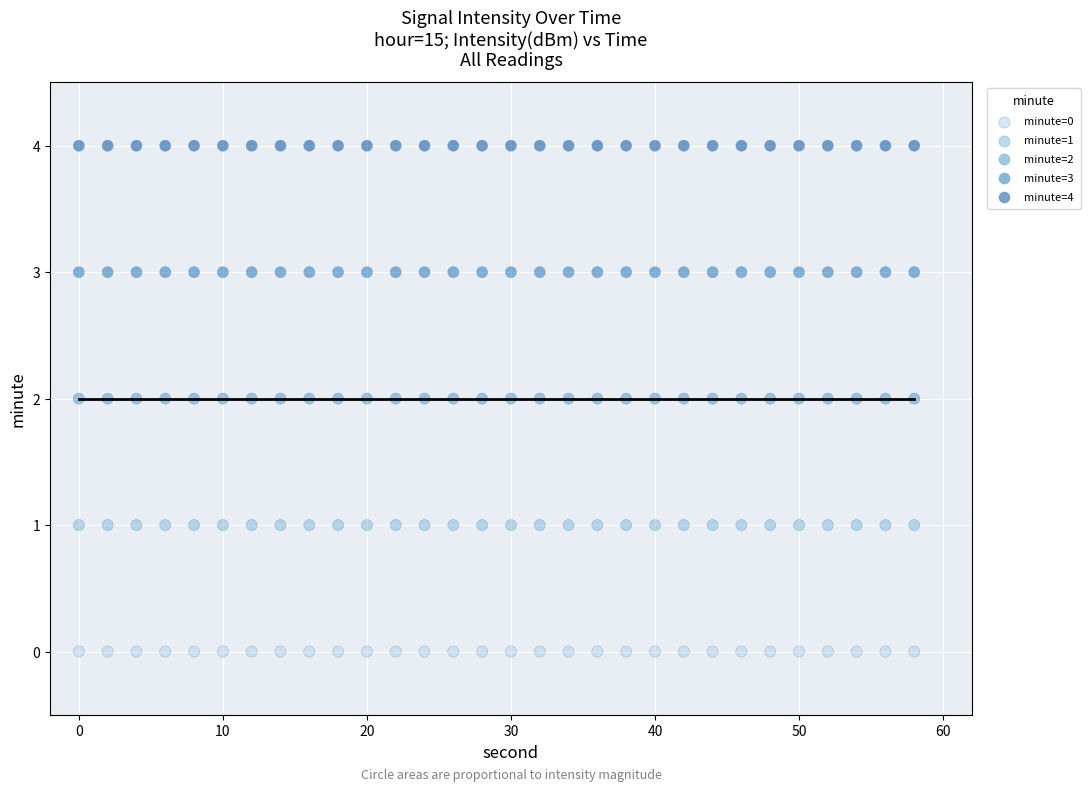

Which series contains the lowest Y value?

minute=0